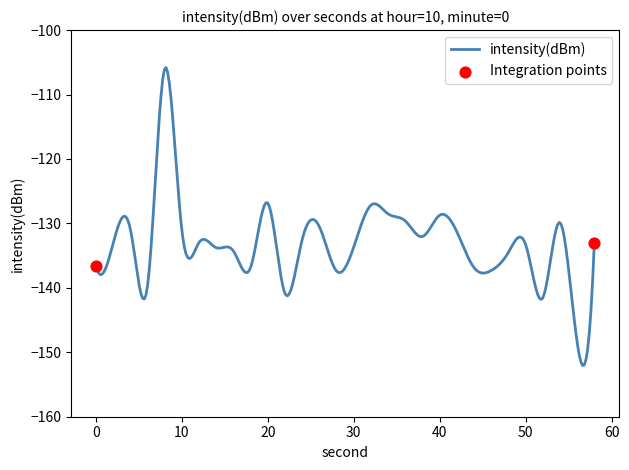

What is the maximum value shown in the chart?

-105.8